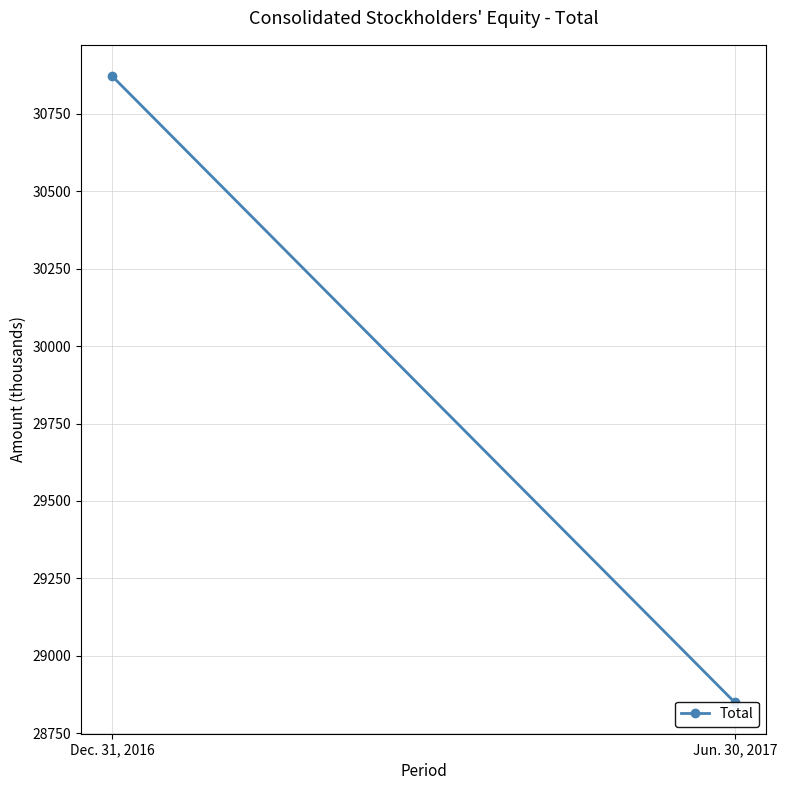

Count the values in the range 28850 to 30871.

2